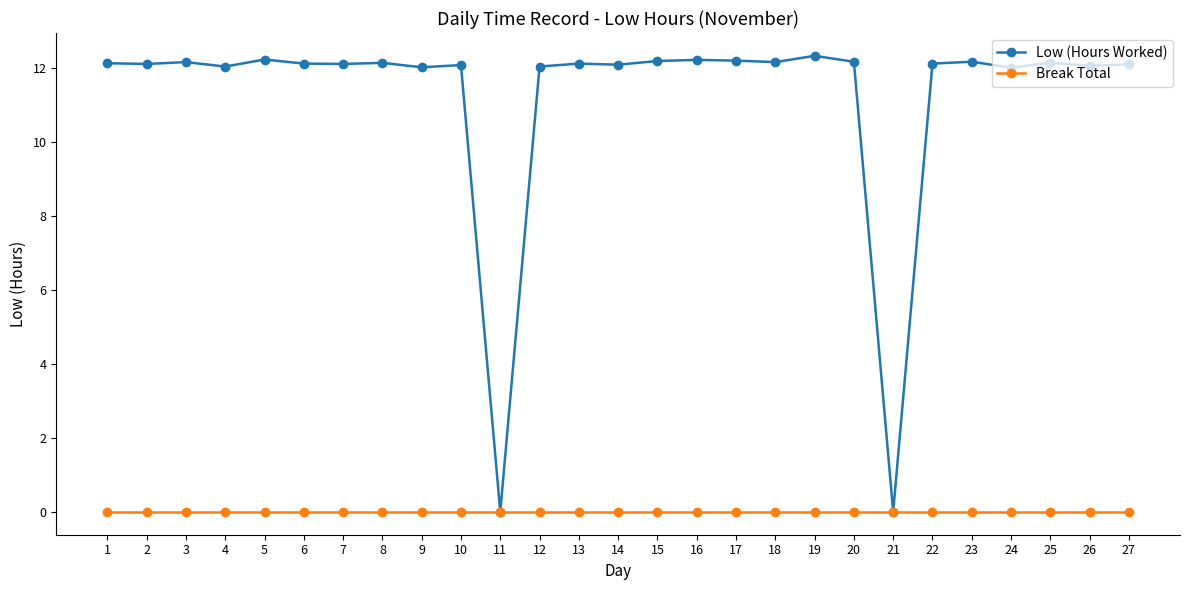

What is the greatest value displayed?

12.3